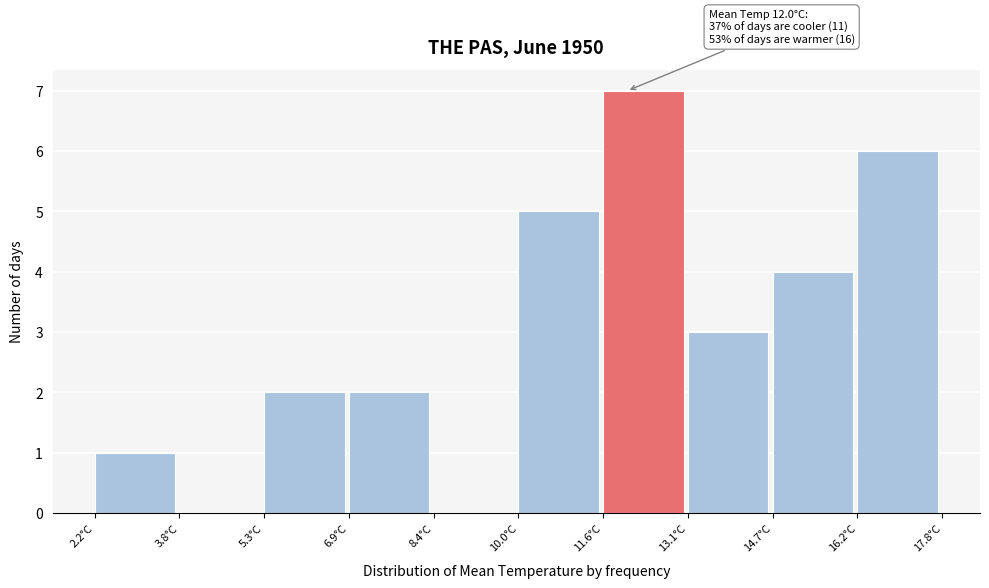

Over which range of the x-axis is the bar tallest?

11.56 to 13.12